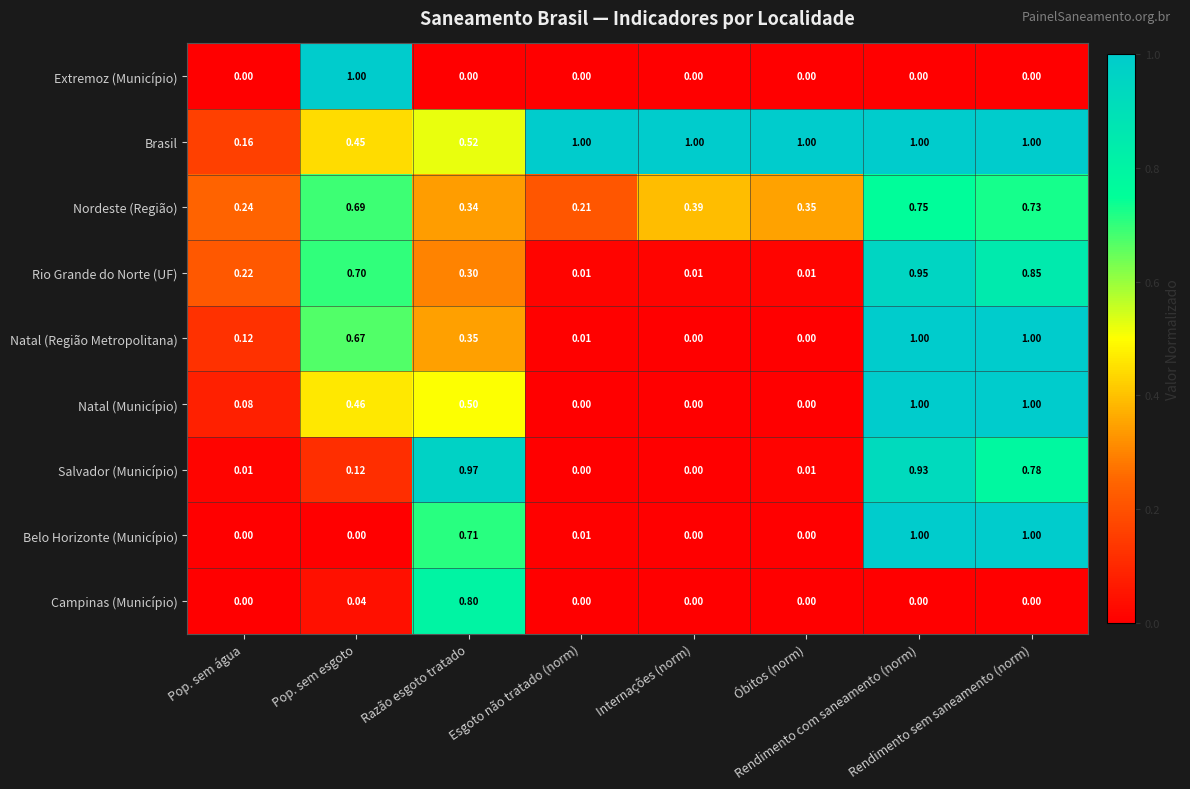

Which series has the largest total across all categories?

Brasil